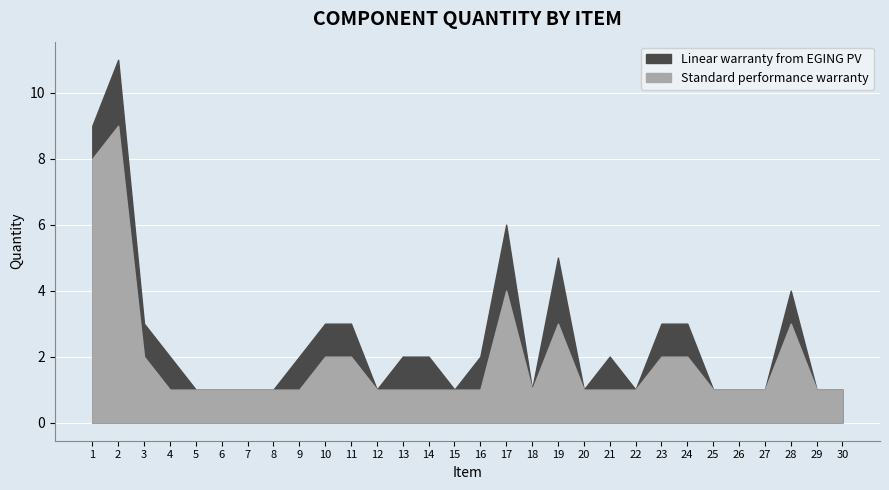

True or false: Standard performance warranty and Linear warranty from EGING PV cross at least once.

False